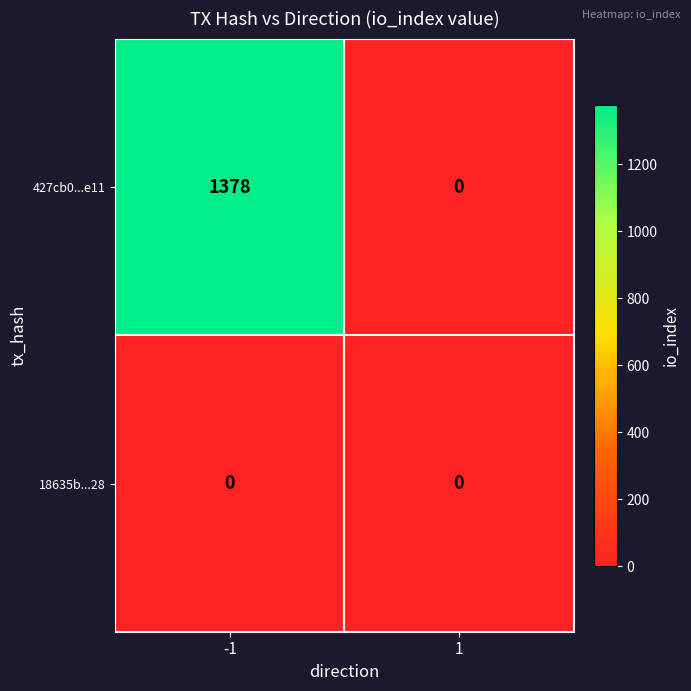

Which series has the largest total across all categories?

427cb0...e11